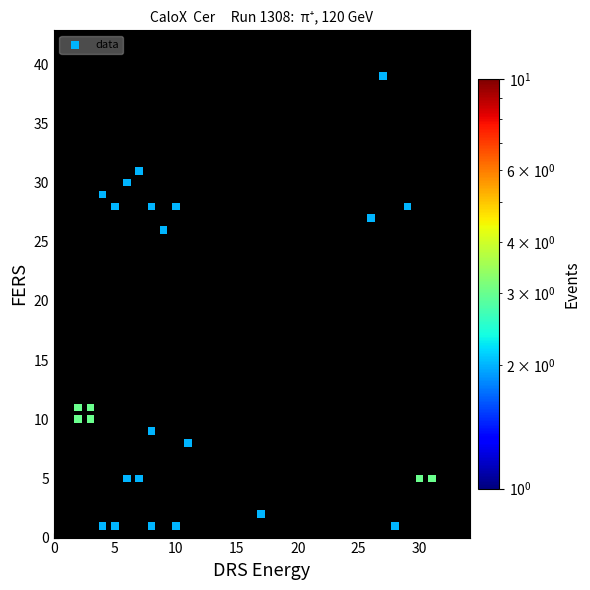

What is the range of Y values (max minus min)?

38